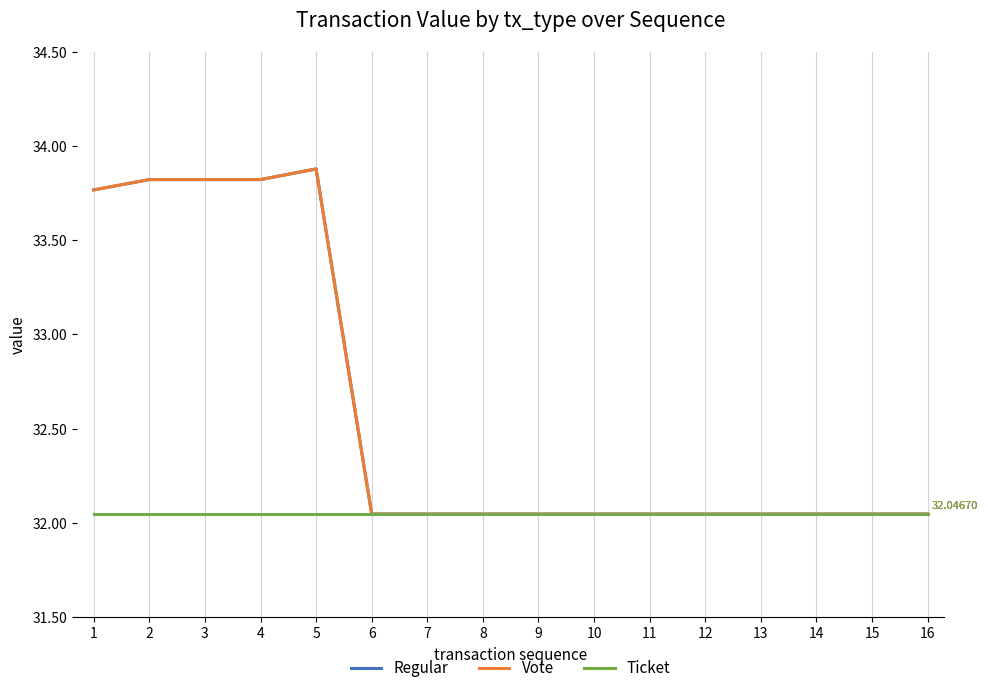

True or false: Regular has more than 2 points higher than both neighbors.

False